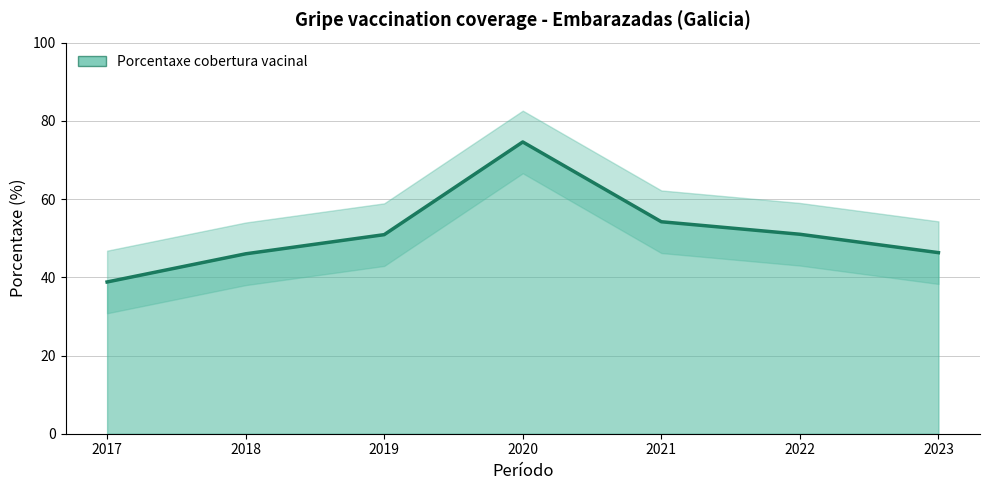

What is the ratio of the value at 2021 to the value at 2017?

1.4